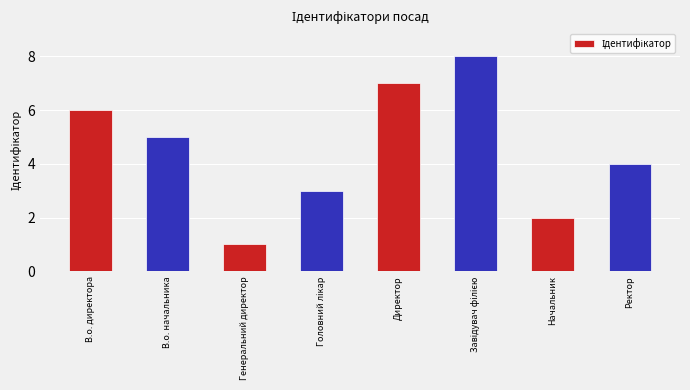

Reading left to right, what are all the values shown in this chart?

6	5	1	3	7	8	2	4